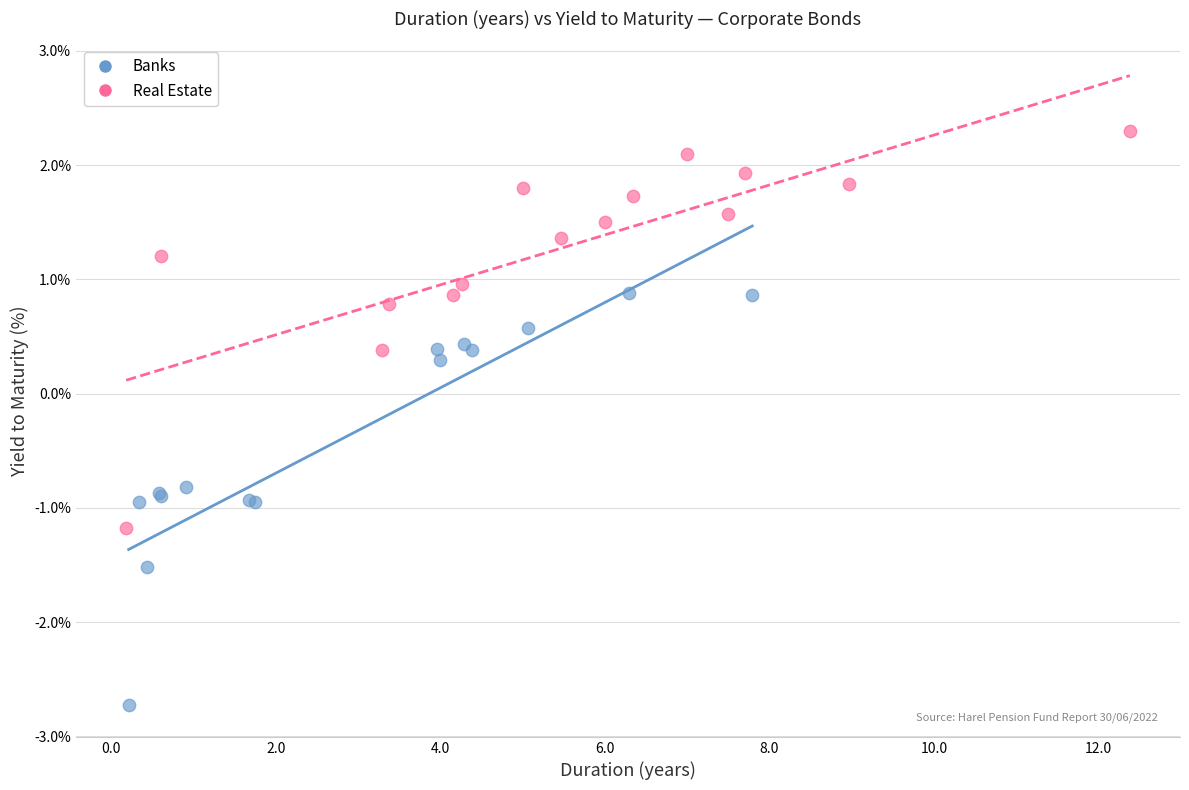

Which series contains the lowest Y value?

Banks